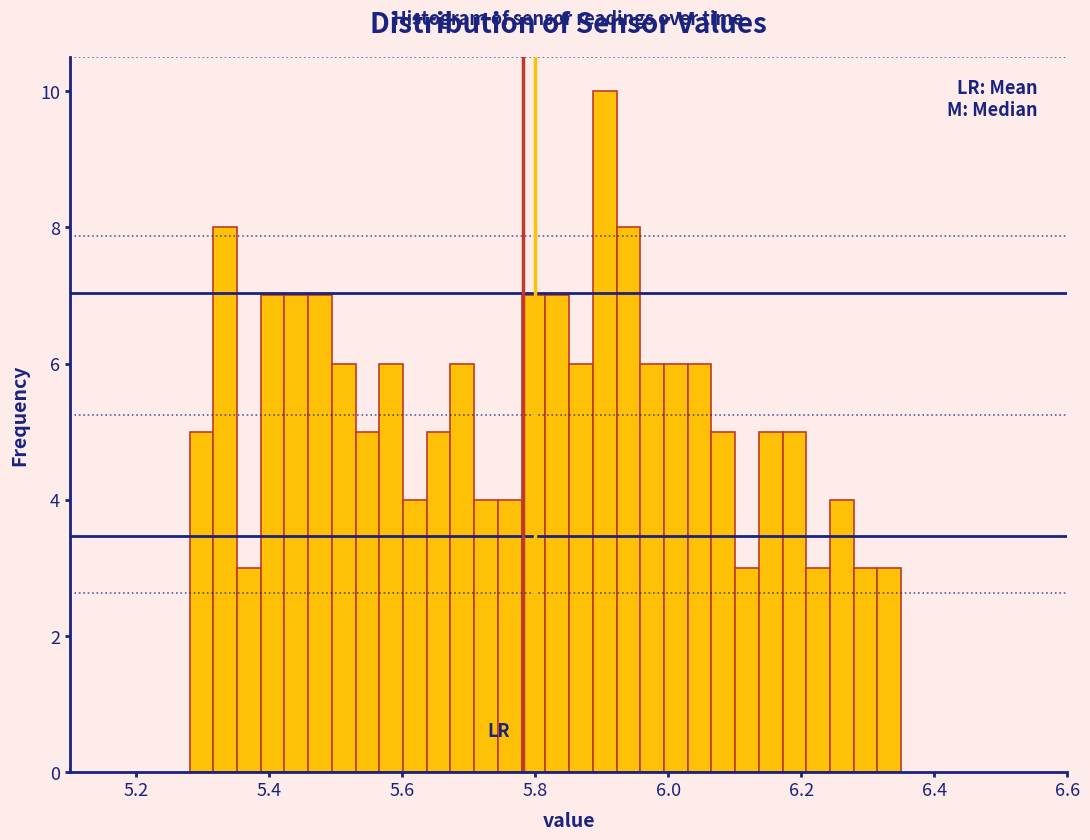

Around what value on the x-axis is the tallest bar? Give the approximate position of its centre, as read against the axis.

5.90